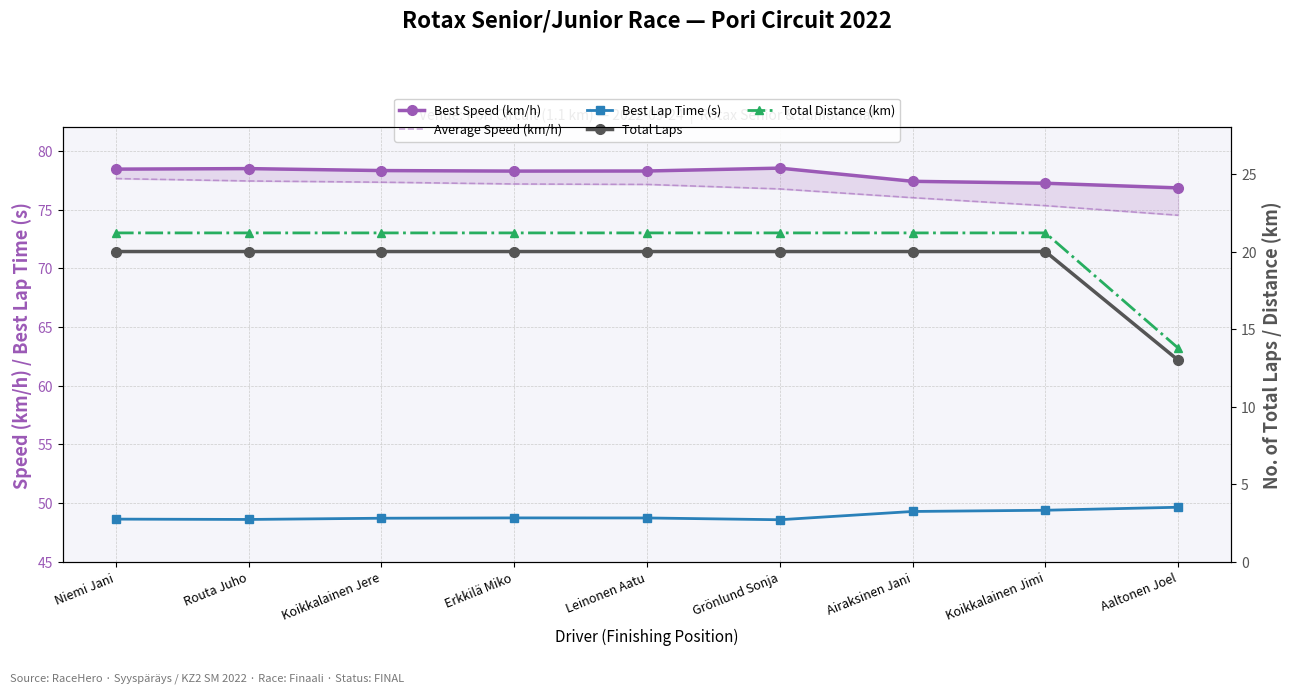

Reading right to left, what are all the values shown in this chart?

Best Speed (km/h): Aaltonen Joel=76.8	Koikkalainen Jimi=77.2	Airaksinen Jani=77.4	Grönlund Sonja=78.5	Leinonen Aatu=78.3	Erkkilä Miko=78.3	Koikkalainen Jere=78.3	Routa Juho=78.5	Niemi Jani=78.4
Average Speed (km/h): Aaltonen Joel=74.5	Koikkalainen Jimi=75.3	Airaksinen Jani=76.0	Grönlund Sonja=76.8	Leinonen Aatu=77.1	Erkkilä Miko=77.2	Koikkalainen Jere=77.3	Routa Juho=77.4	Niemi Jani=77.6
Best Lap Time (s): Aaltonen Joel=49.7	Koikkalainen Jimi=49.4	Airaksinen Jani=49.3	Grönlund Sonja=48.6	Leinonen Aatu=48.7	Erkkilä Miko=48.8	Koikkalainen Jere=48.7	Routa Juho=48.6	Niemi Jani=48.6
Total Laps: Aaltonen Joel=13.0	Koikkalainen Jimi=20.0	Airaksinen Jani=20.0	Grönlund Sonja=20.0	Leinonen Aatu=20.0	Erkkilä Miko=20.0	Koikkalainen Jere=20.0	Routa Juho=20.0	Niemi Jani=20.0
Total Distance (km): Aaltonen Joel=13.8	Koikkalainen Jimi=21.2	Airaksinen Jani=21.2	Grönlund Sonja=21.2	Leinonen Aatu=21.2	Erkkilä Miko=21.2	Koikkalainen Jere=21.2	Routa Juho=21.2	Niemi Jani=21.2